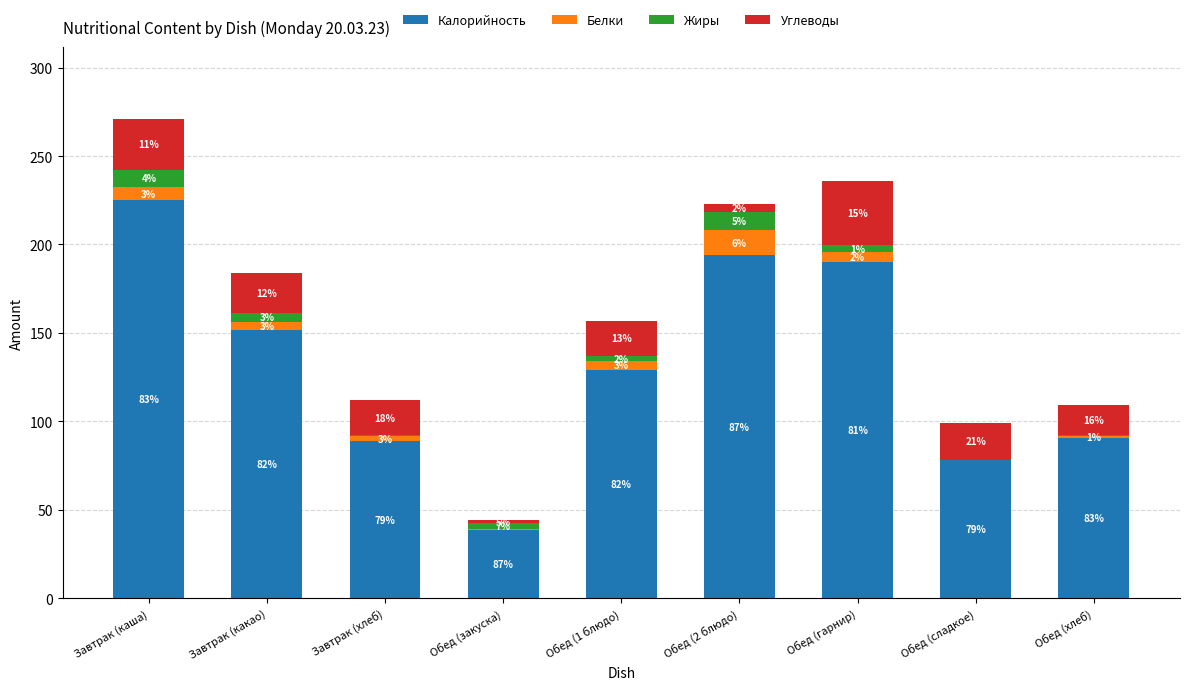

What is the label of the 8th bar from the right?

Завтрак (какао)